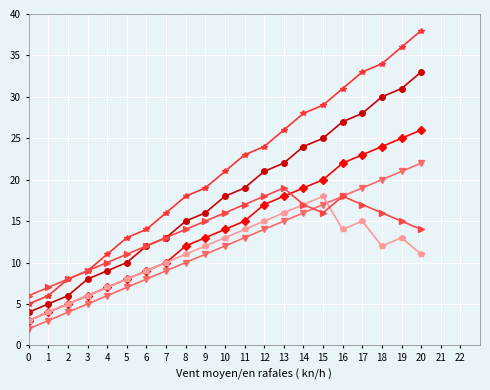

Which label corresponds to the largest value in the chart?

20